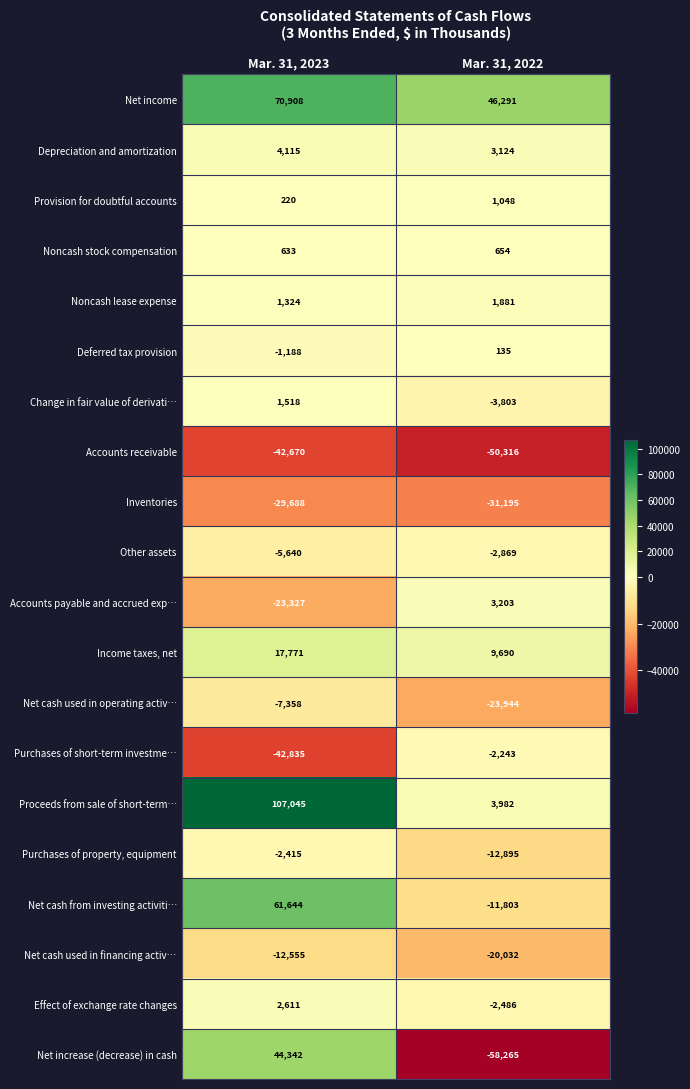

Where is Accounts payable and accrued exp… nearest to the value -10062?

Mar. 31, 2023